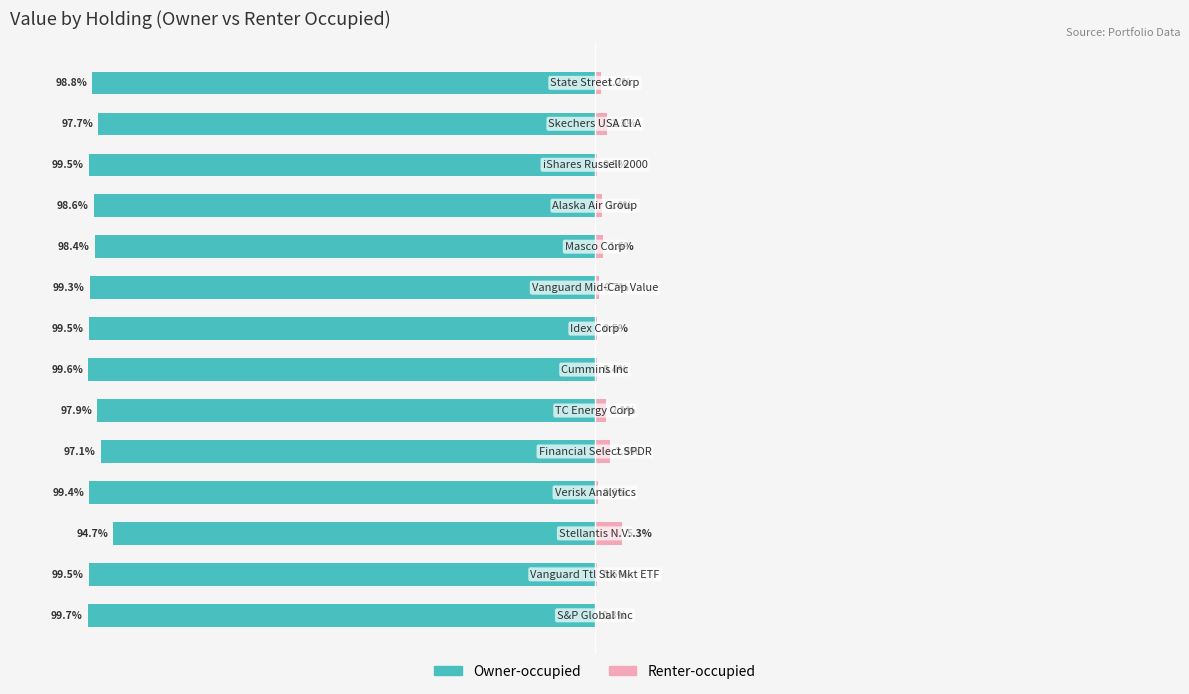

What are all the series names shown in the legend?

Owner-occupied, Renter-occupied